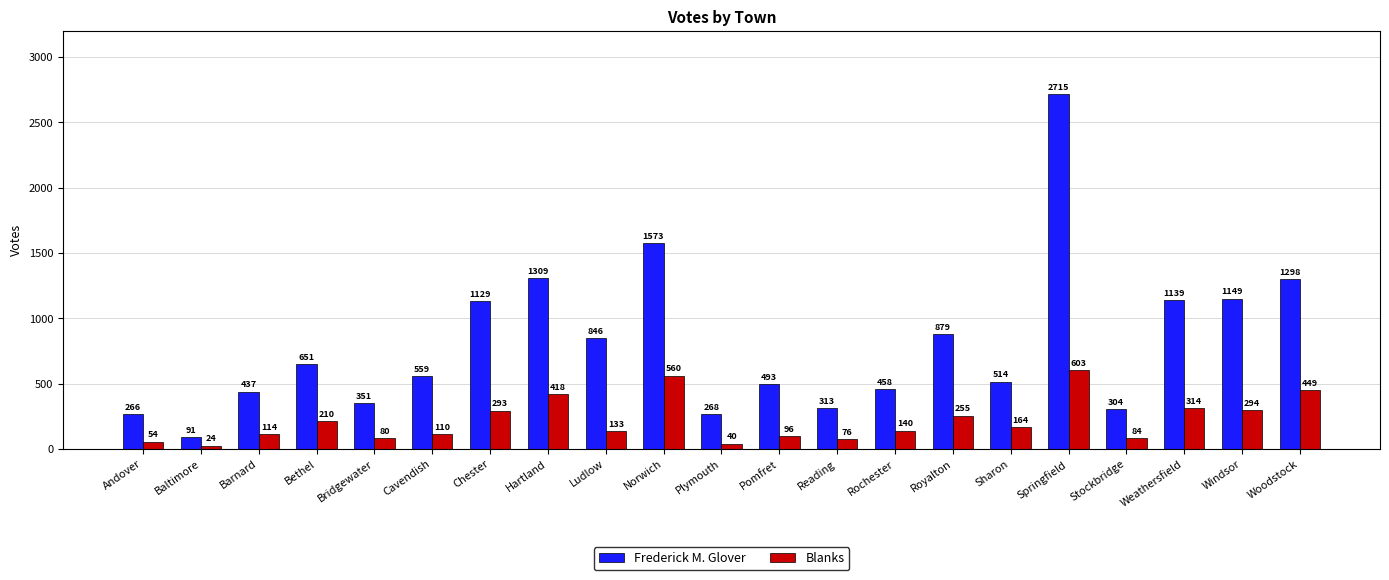

What is the label of the 20th bar from the right?

Baltimore